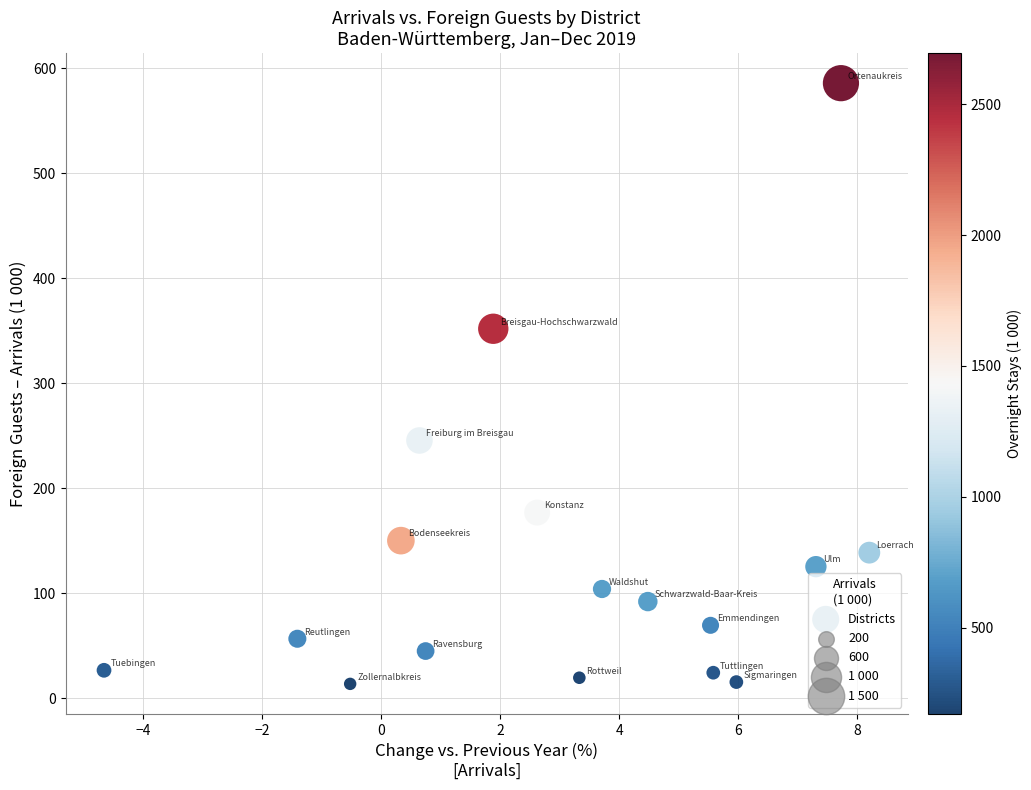

What is the range of Y values (max minus min)?

572.1